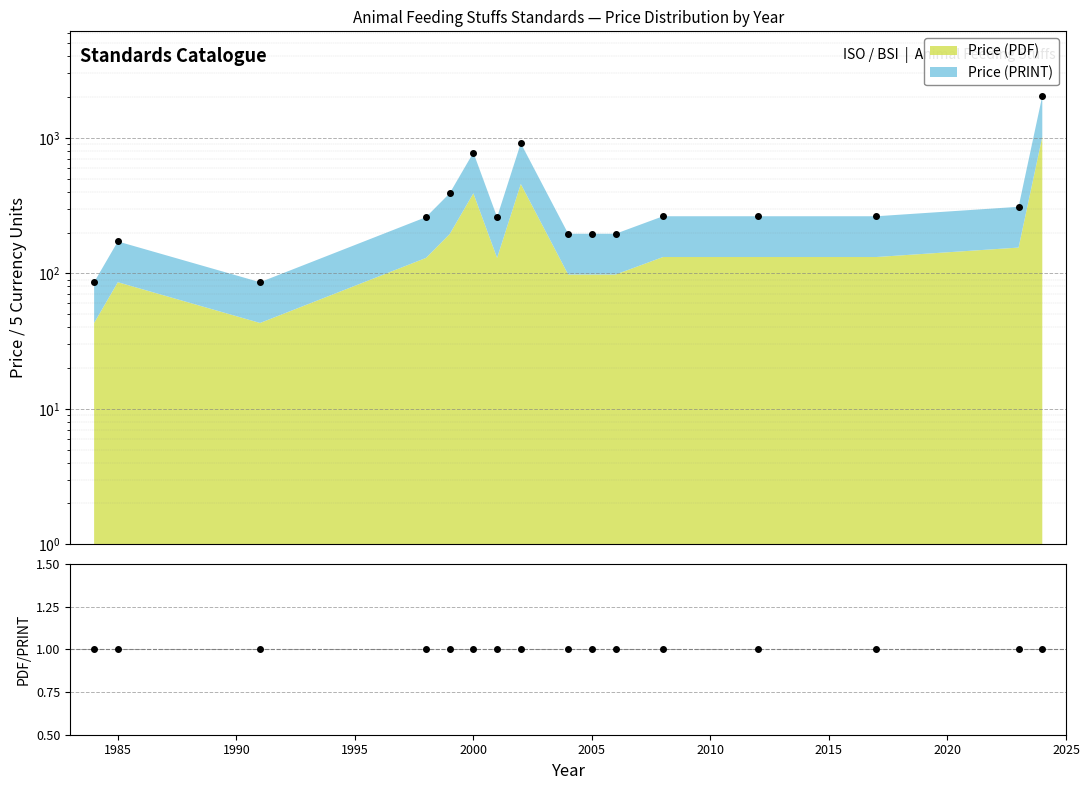

True or false: Total has more than 0 points higher than both neighbors.

True